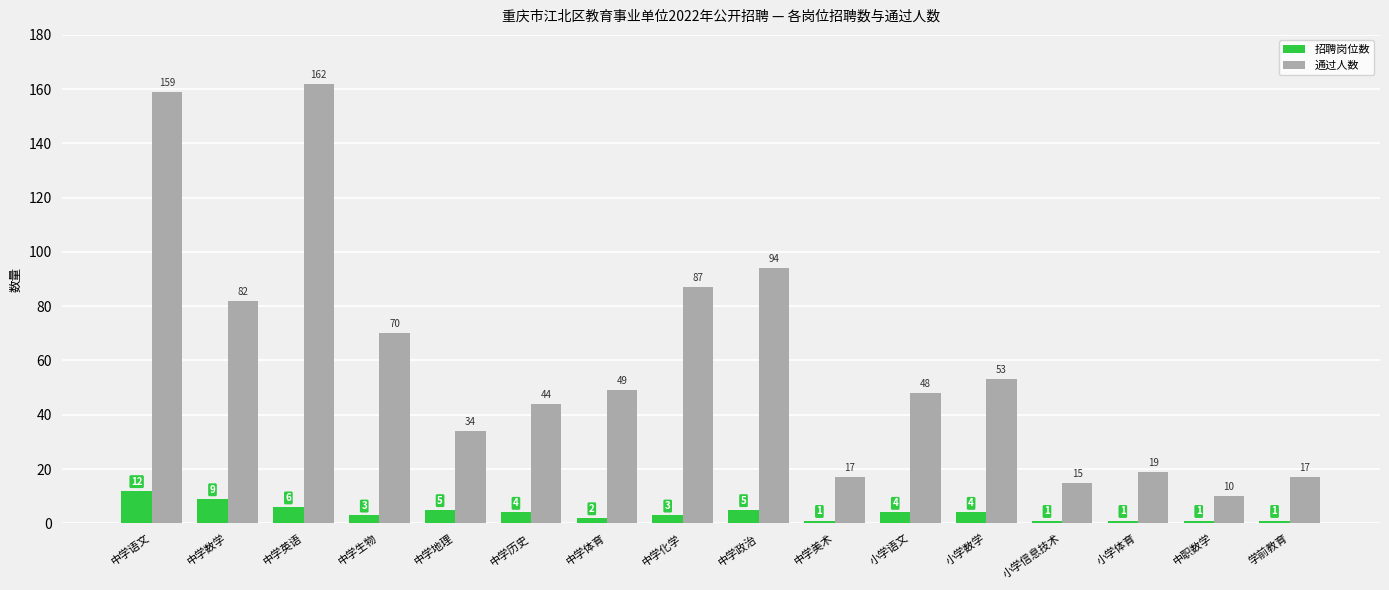

The 通过人数 series shows 10 at 中职数学. True or false?

True